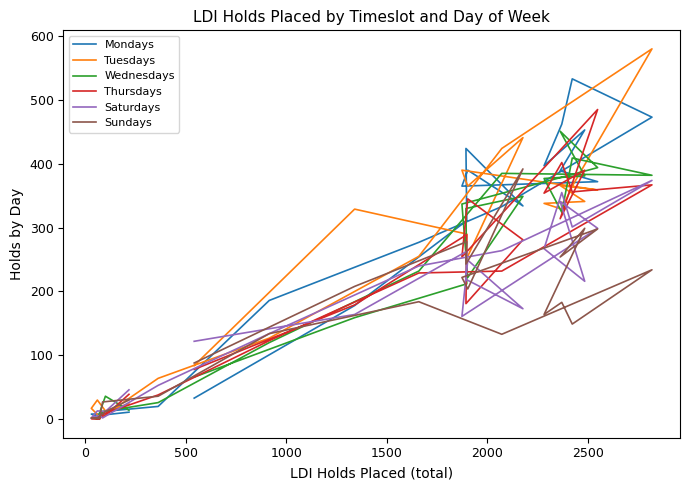

What is the maximum value for Tuesdays?

580